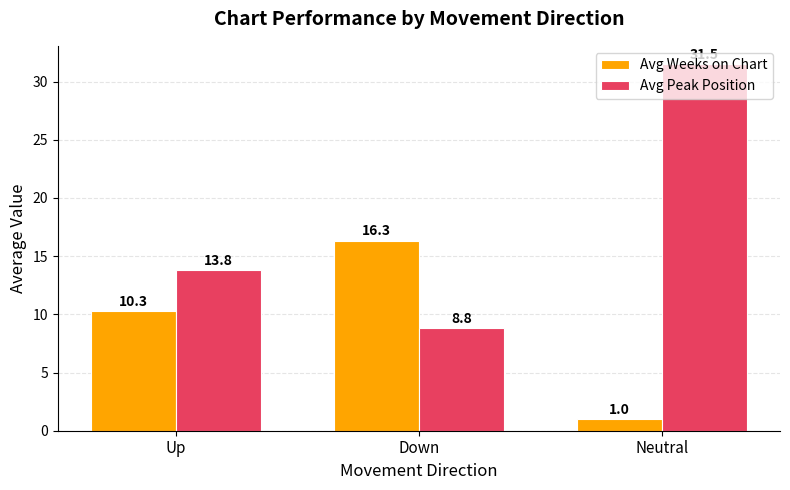

What is the average value of the Avg Peak Position series?

18.0